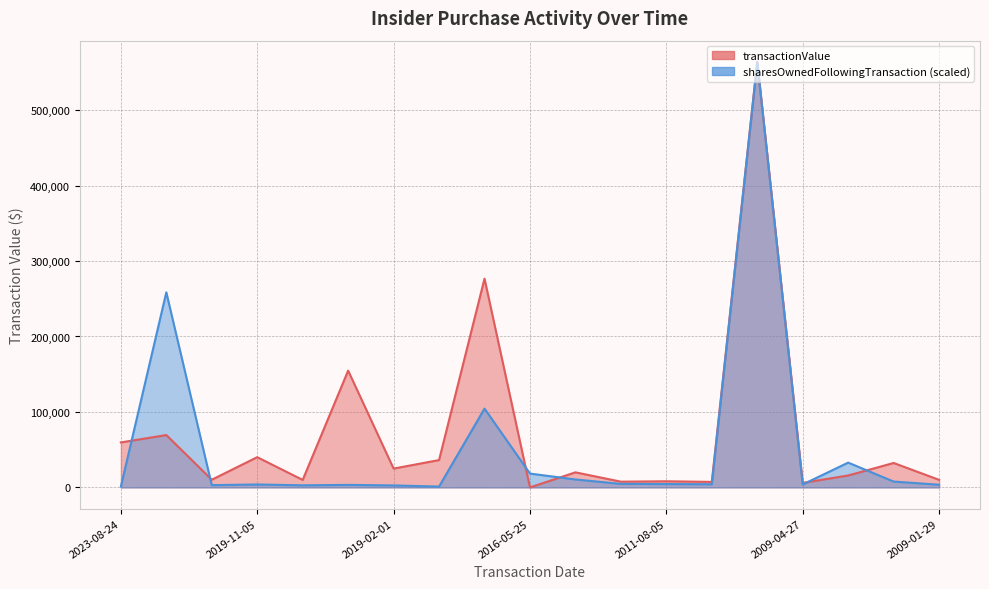

What is the difference between the maximum and second lowest values in the transactionValue series?

557727.0